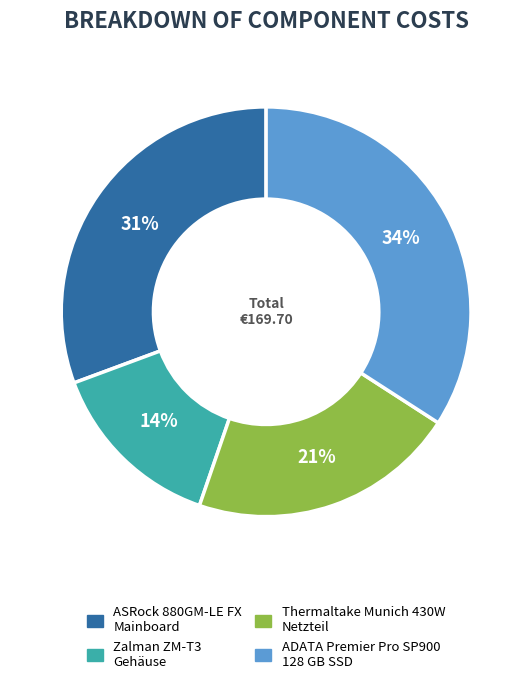

Is there a majority slice in this chart?

No